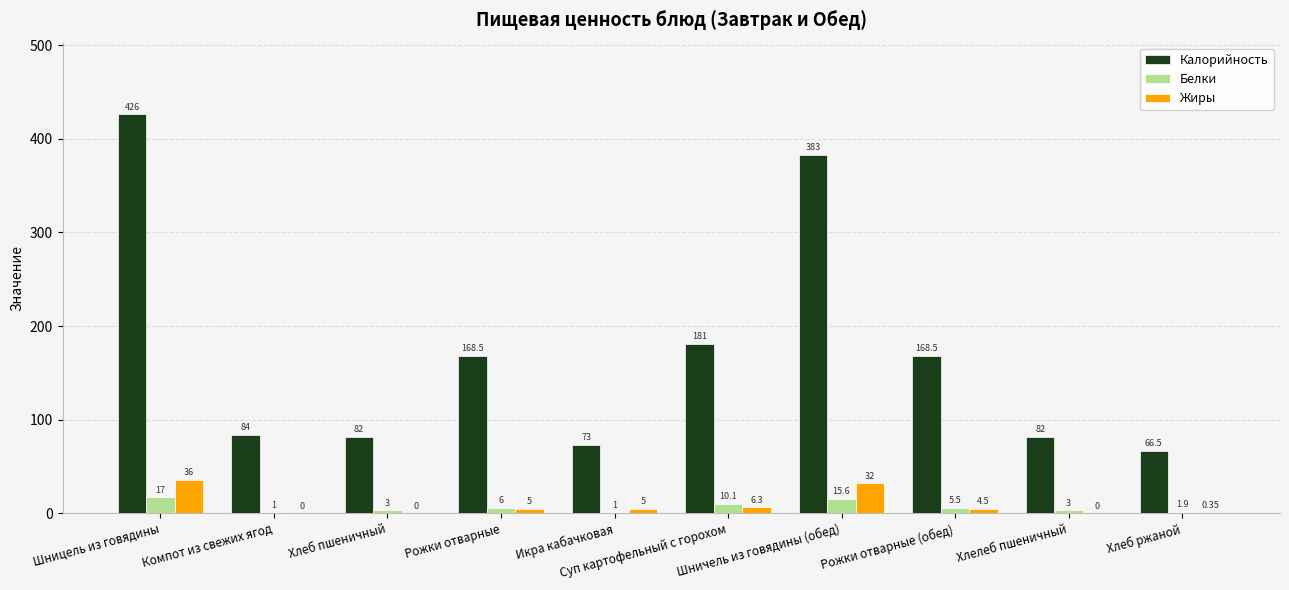

How many categories are shown in the chart?

10